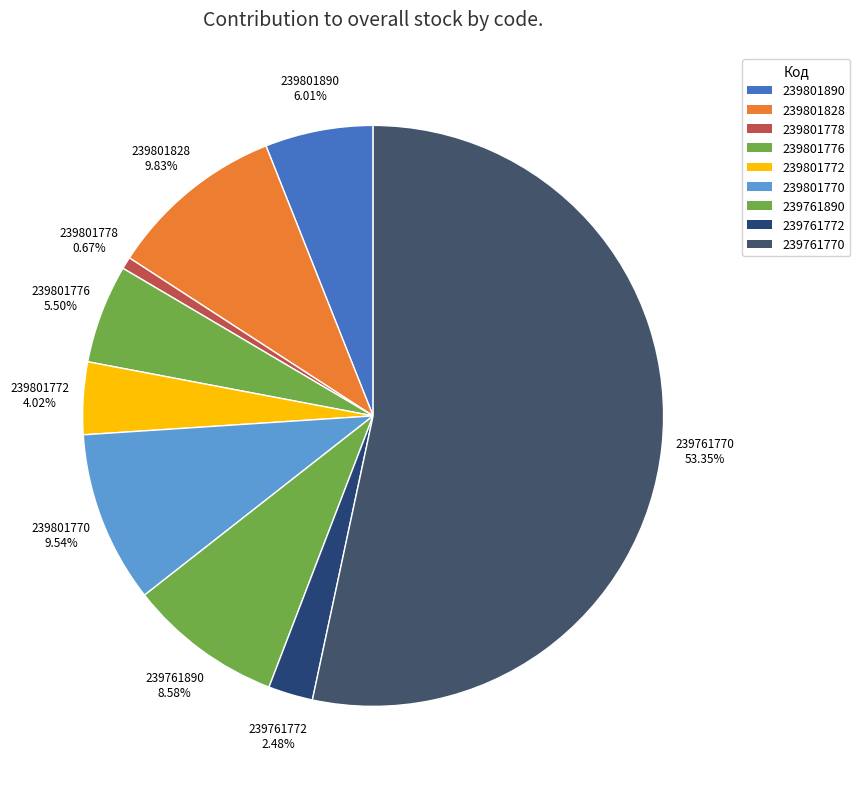

How many segments does this pie chart have?

9